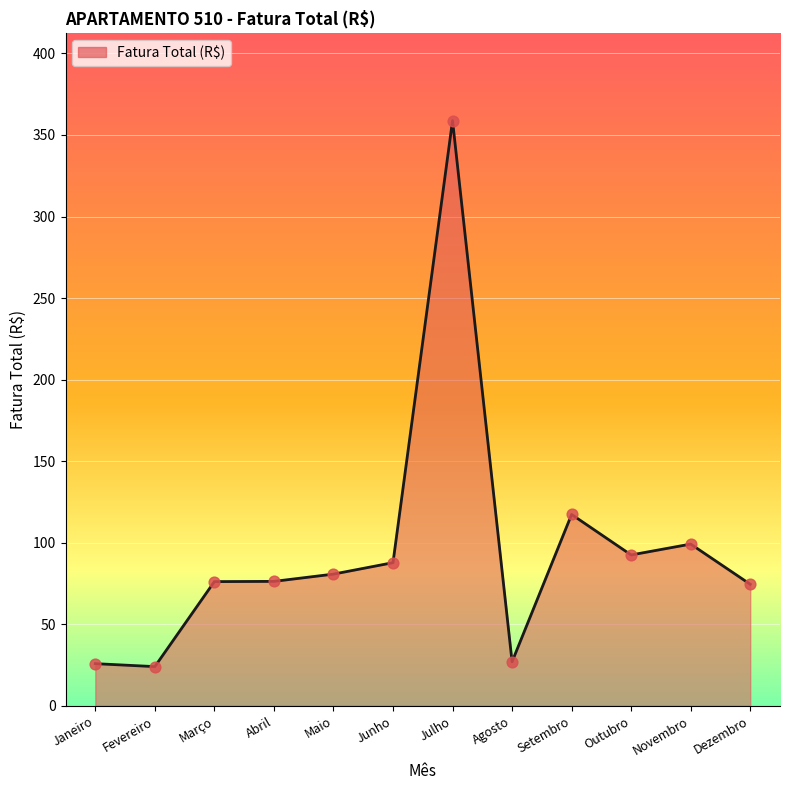

What is the change in value from Junho to Agosto?

-60.8